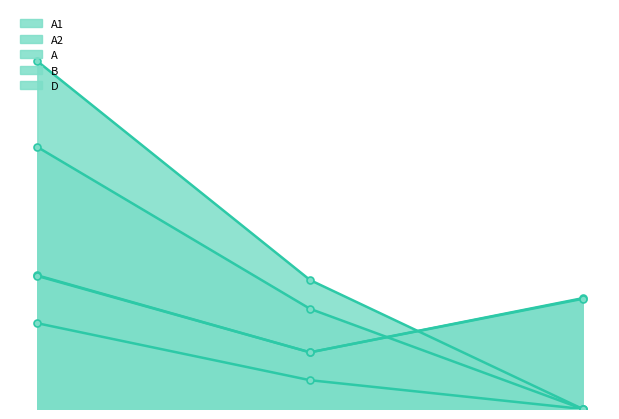

At 0.00, list the series in order from largest to smallest.

A, A1, B, D, A2